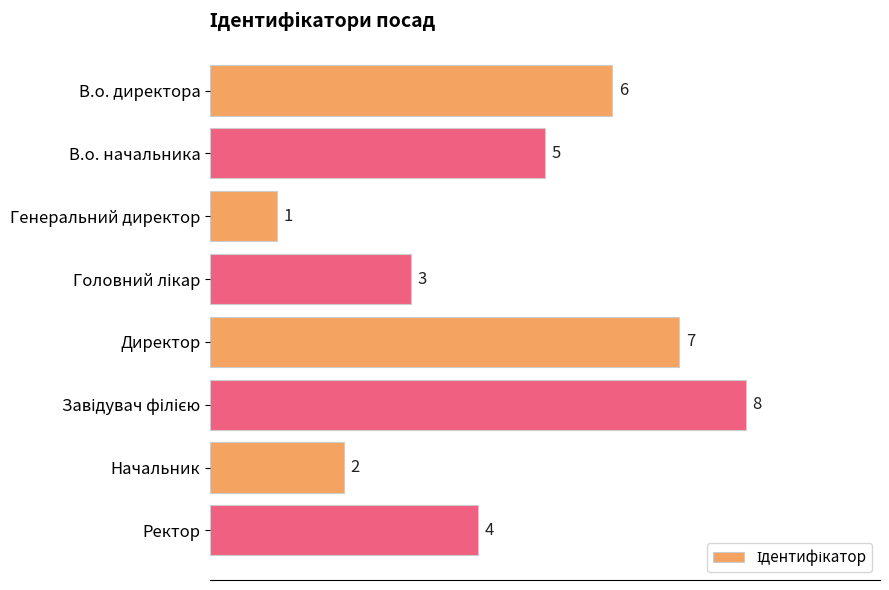

What is the difference between the maximum and second lowest values?

6